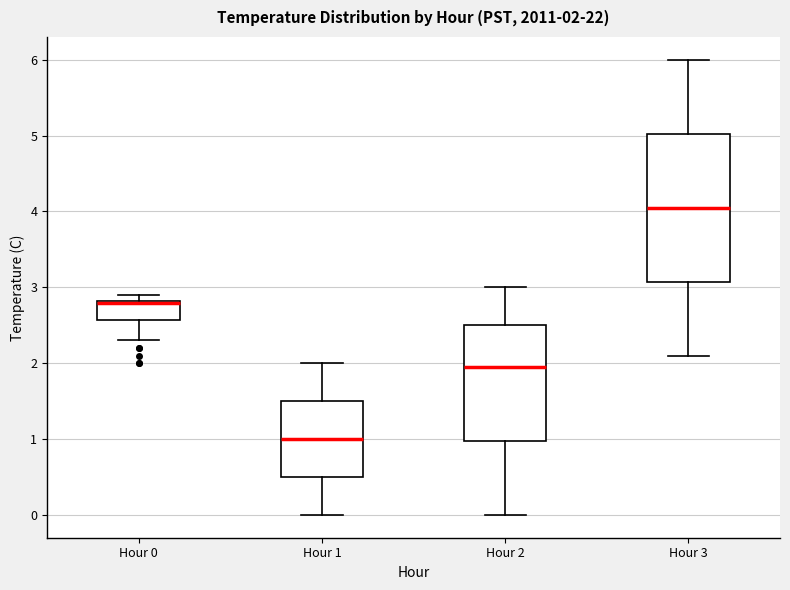

Comparing the boxes themselves (not the whiskers), which one is the tallest?

Hour 3